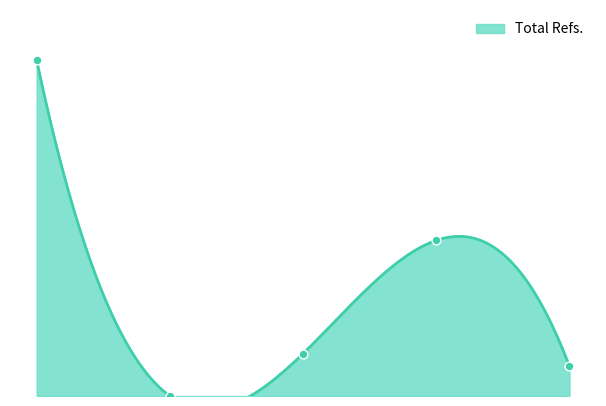

Which has a higher value, 3 or 5?

3